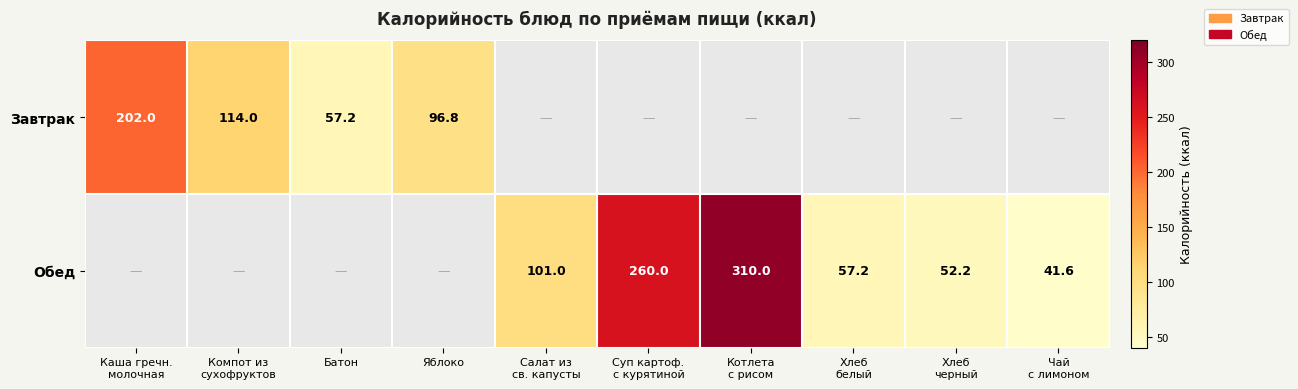

The value of Завтрак at Котлета с рисом is 0.0. True or false?

True